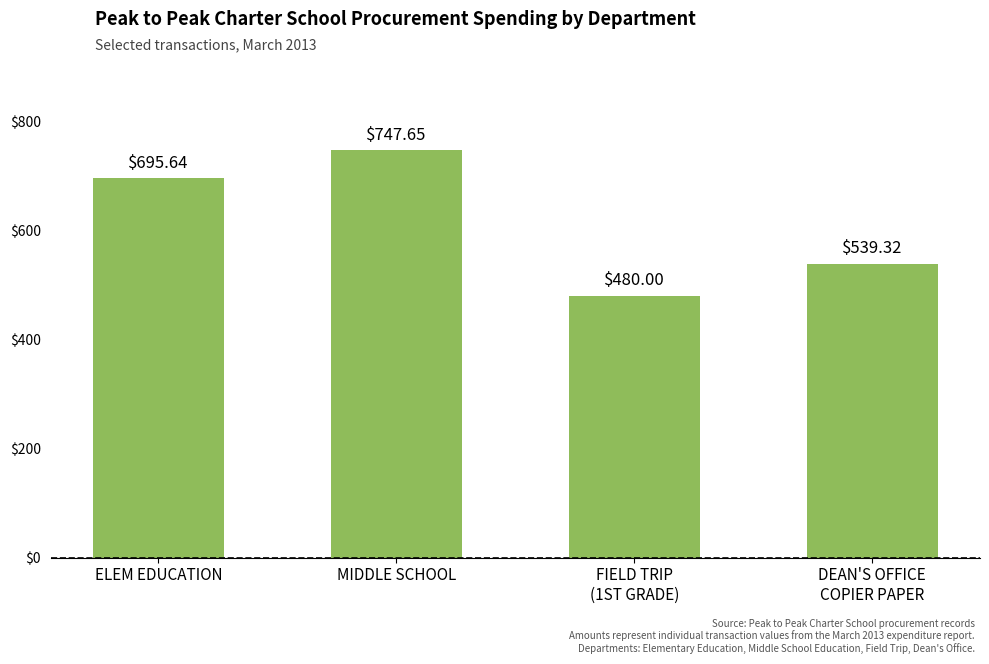

List the labels in order of value, smallest first.

FIELD TRIP
(1ST GRADE), DEAN'S OFFICE
COPIER PAPER, ELEM EDUCATION, MIDDLE SCHOOL